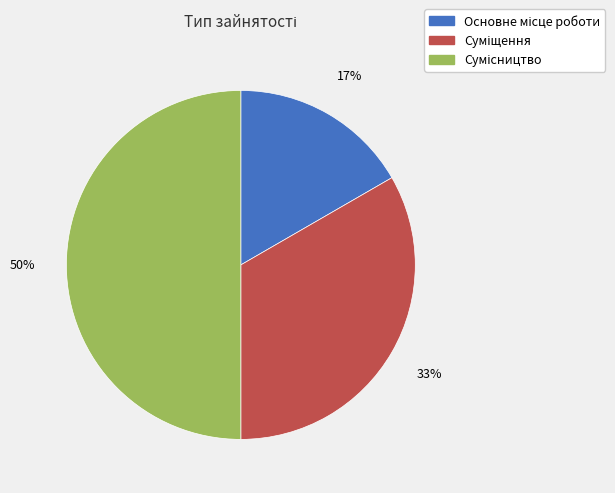

To the nearest percent, what is the difference between the largest and smallest slice percentages?

33%